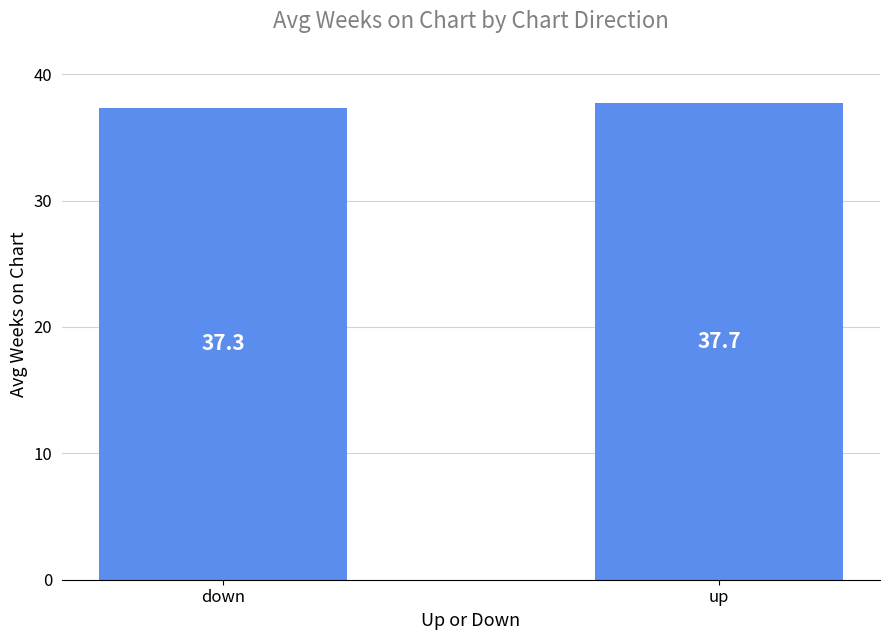

Reading right to left, what are all the values shown in this chart?

up=37.7	down=37.3